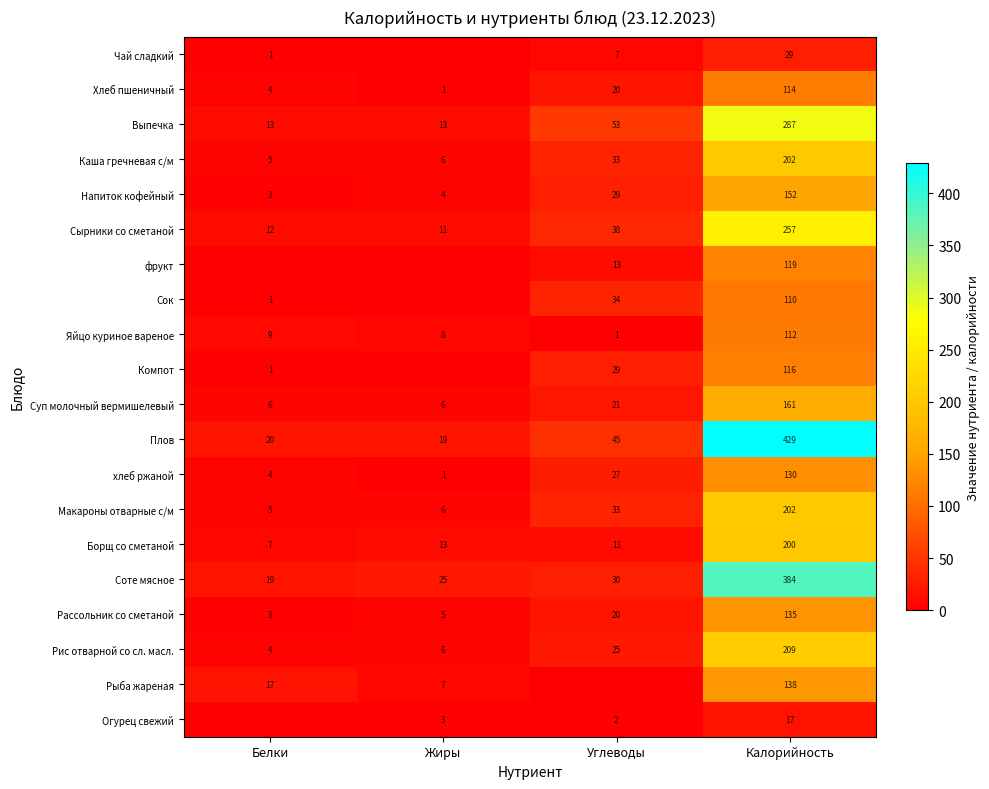

Which category has the lowest value in the Макароны отварные с/м series?

Белки